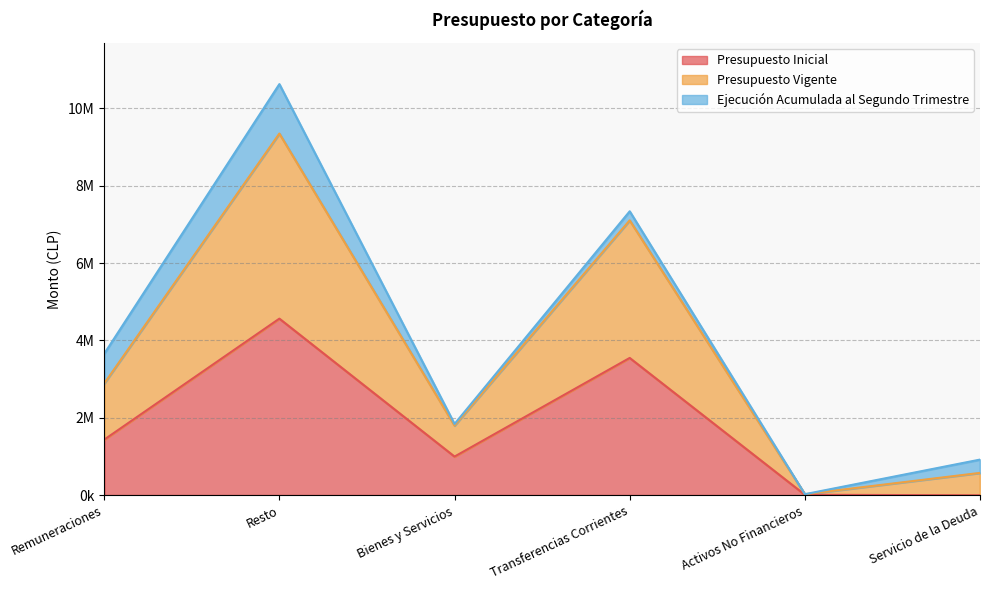

True or false: Presupuesto Inicial and Presupuesto Vigente intersect in this chart.

False